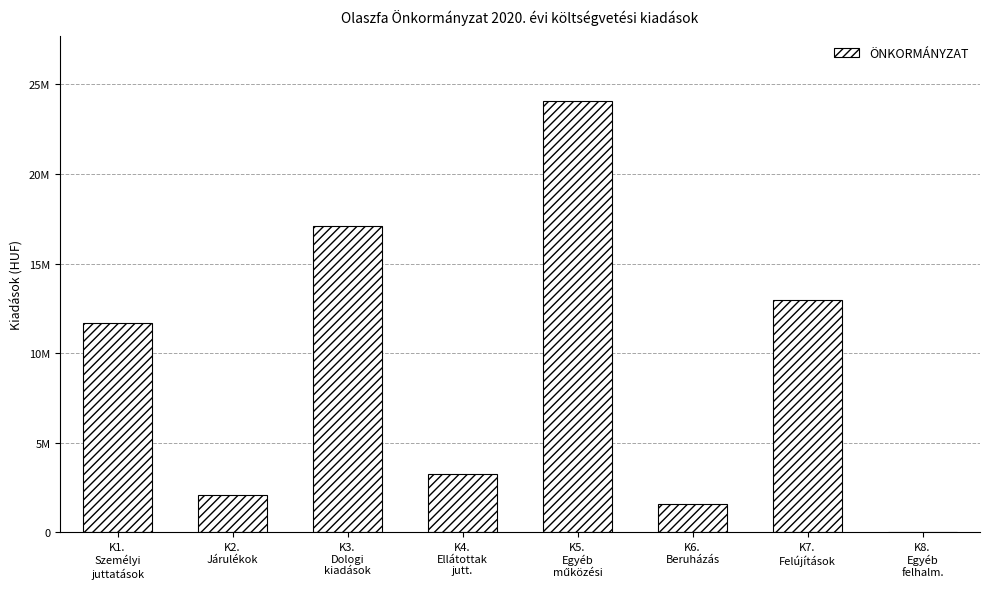

What is the label of the 1st bar from the right?

K8.
Egyéb
felhalm.